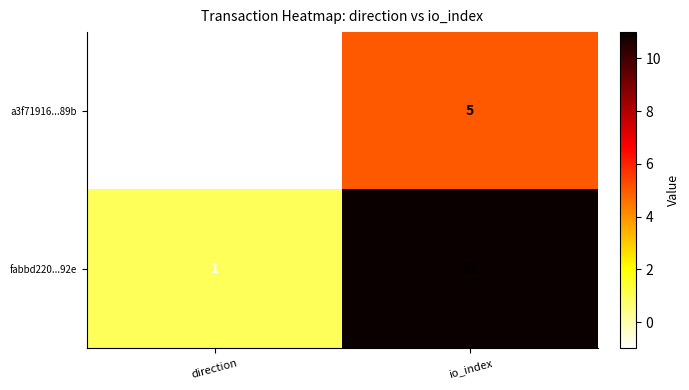

Reading left to right, list all the values displayed in this chart.

a3f71916...89b: -1	5
fabbd220...92e: 1	11